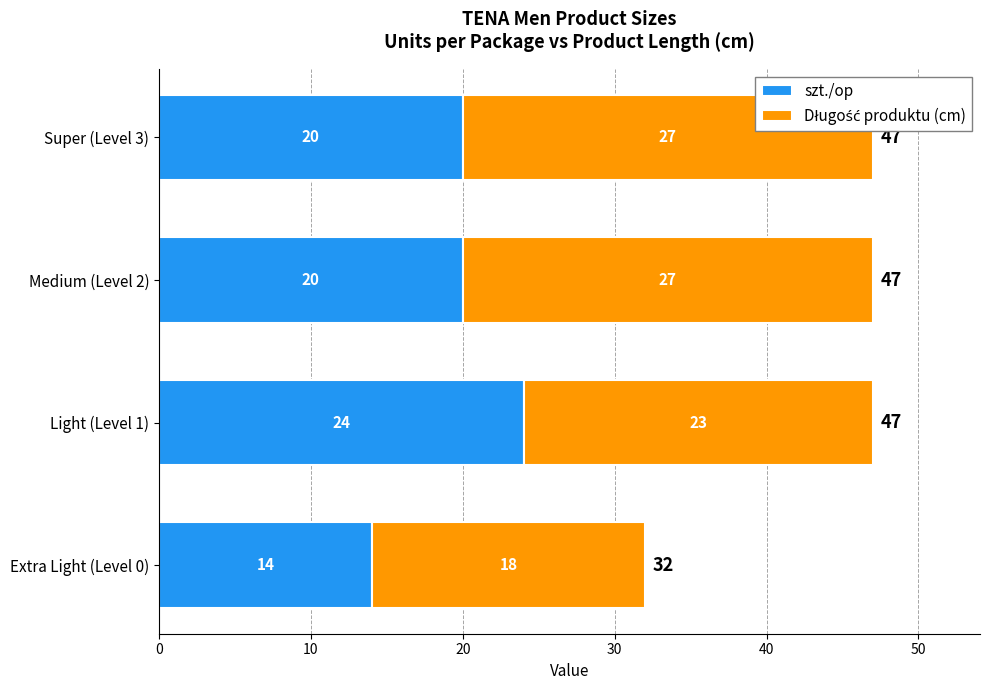

What is the total value across all series at Medium (Level 2)?

47